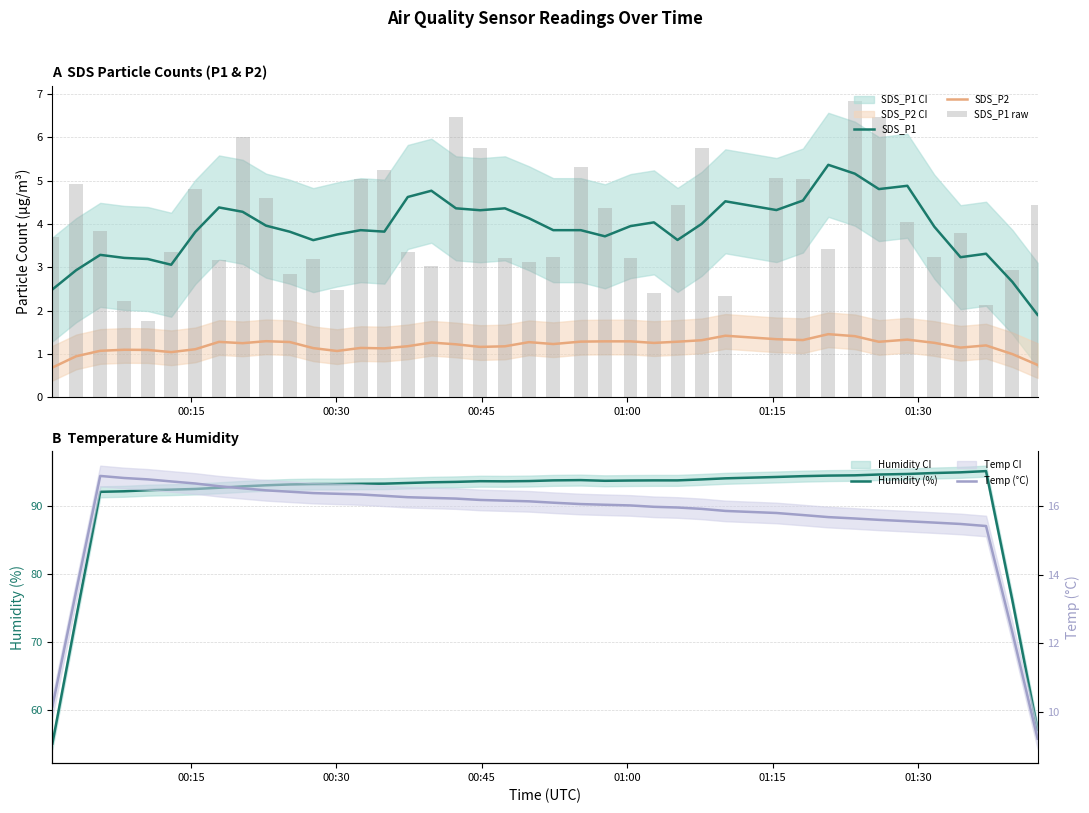

At how many categories does at least one series exceed 83?

36